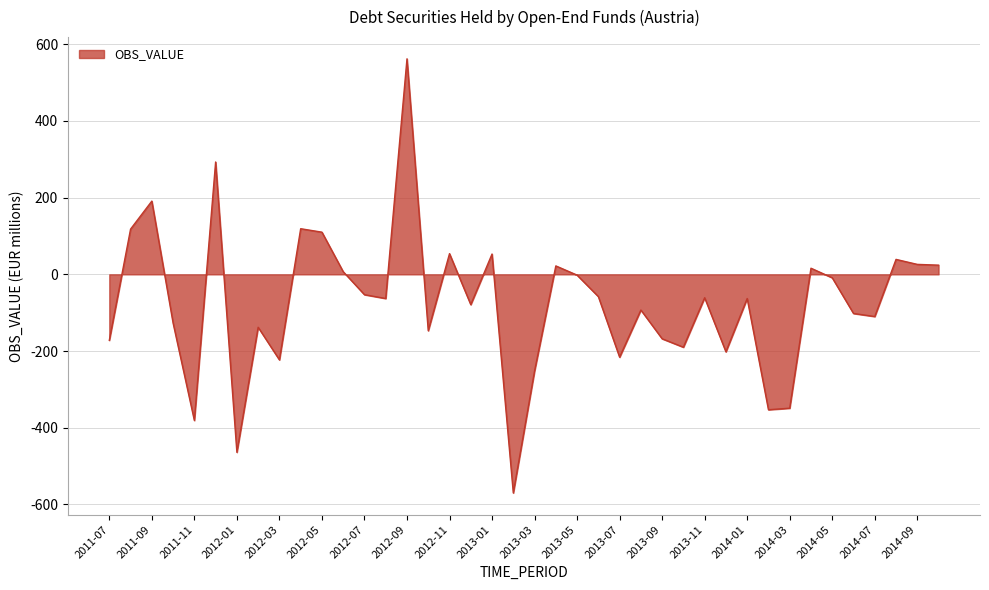

What is the average value?

-75